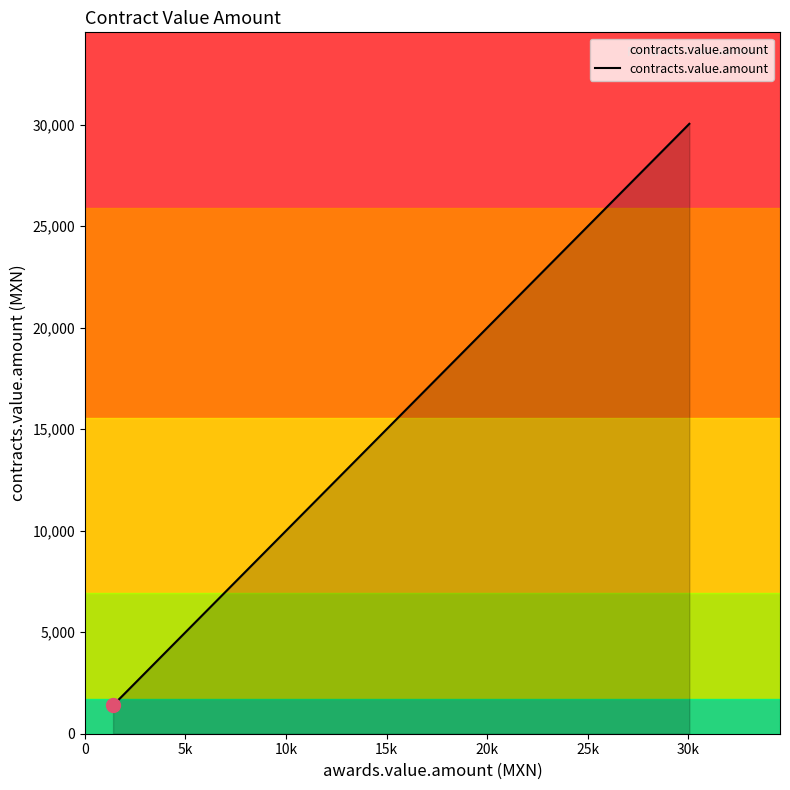

What is the smallest value displayed?

1400.0